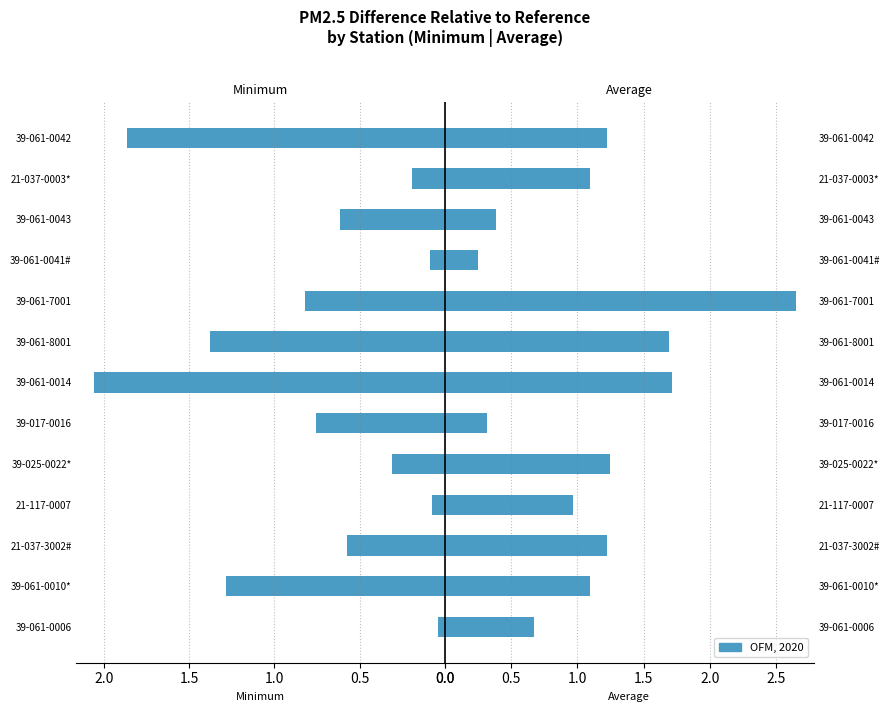

The chart shows a value of 1.2 at 39-061-0042. True or false?

True